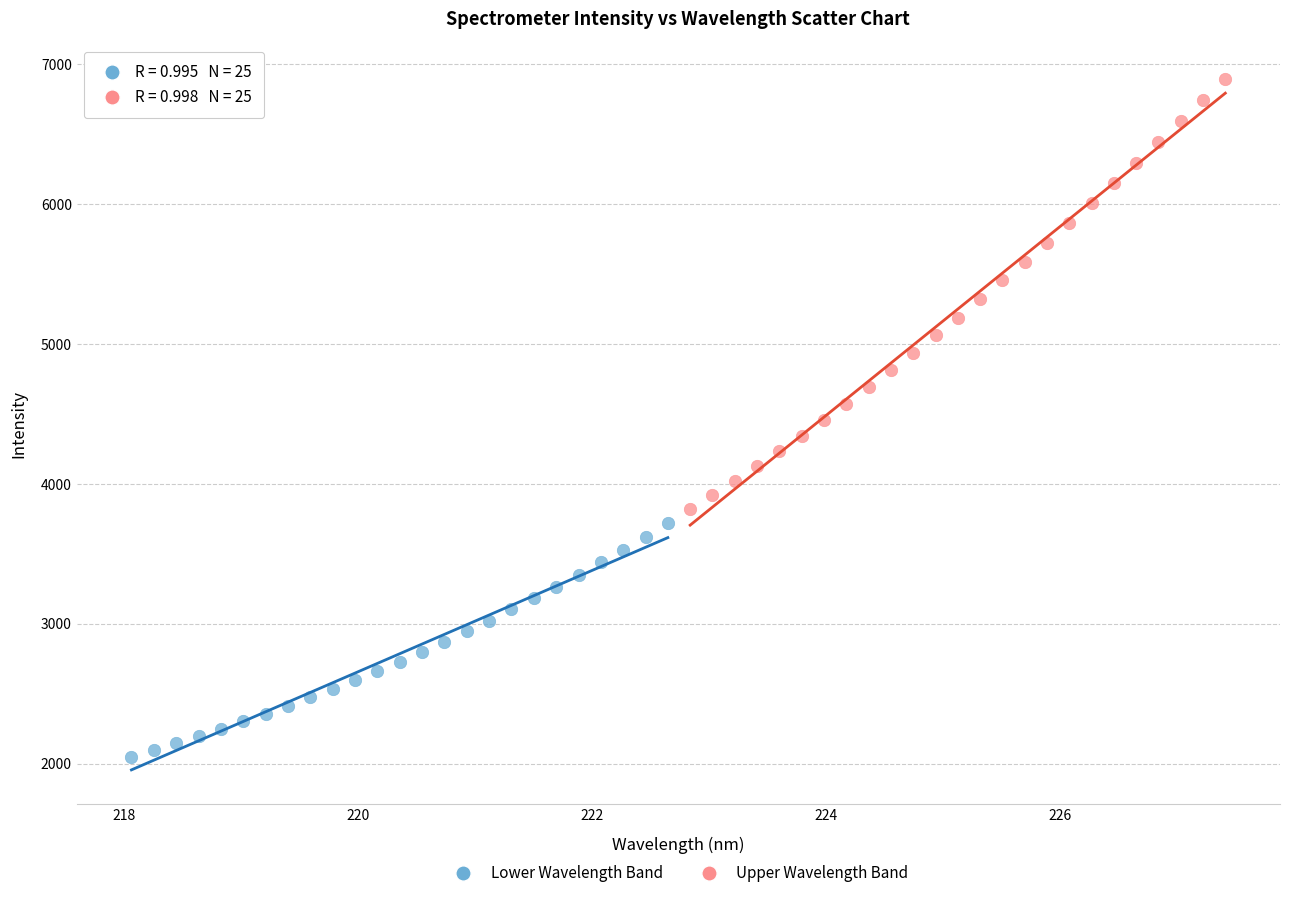

What are all the series names shown in the legend?

Lower Wavelength Band, Upper Wavelength Band